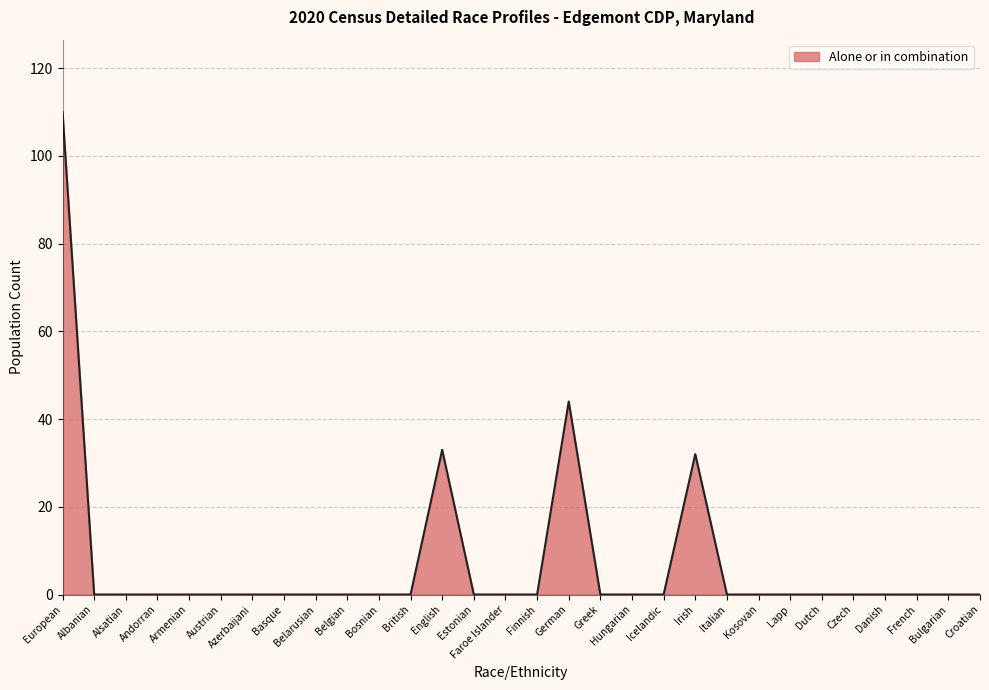

Which has a higher value, Alsatian or English?

English